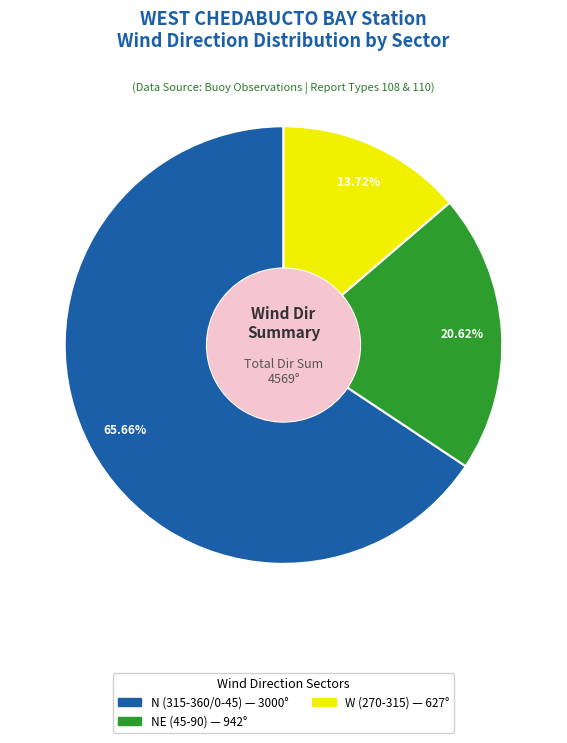

Is there a majority slice in this chart?

Yes